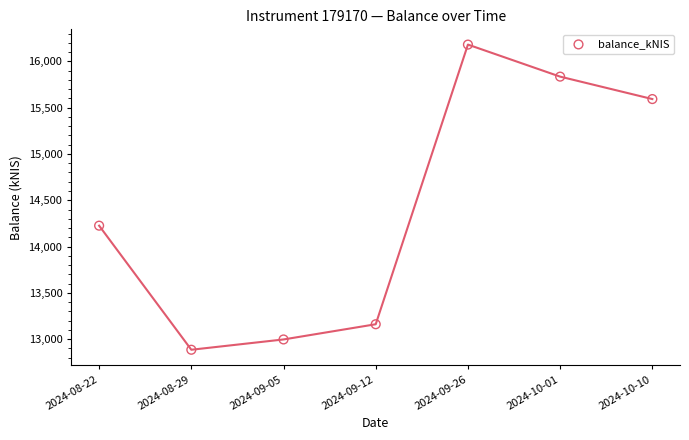

What is the average Y value?

14411.5